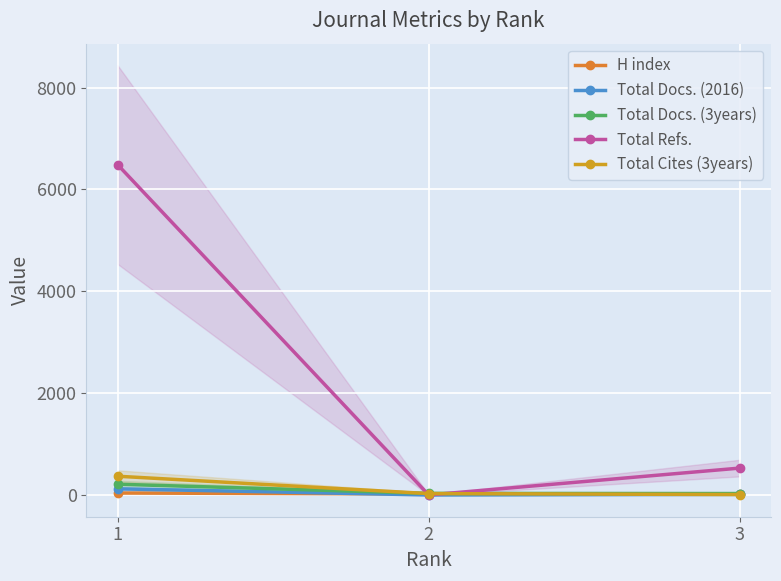

At which category is the sum across all series the highest?

1